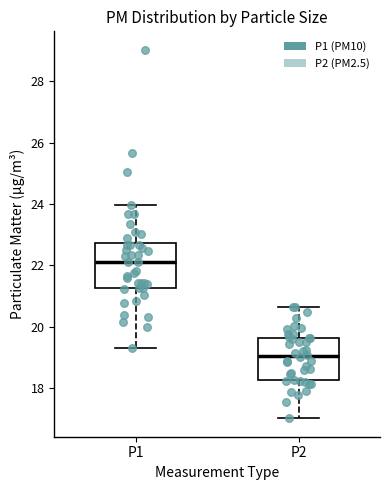

Which box has the lowest median line?

P2